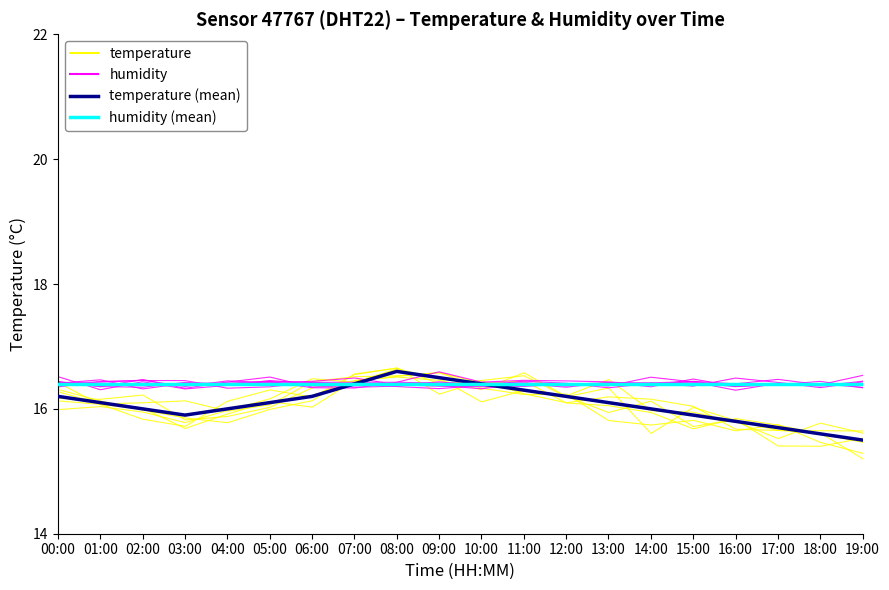

True or false: humidity (mean) and humidity cross at least once.

True